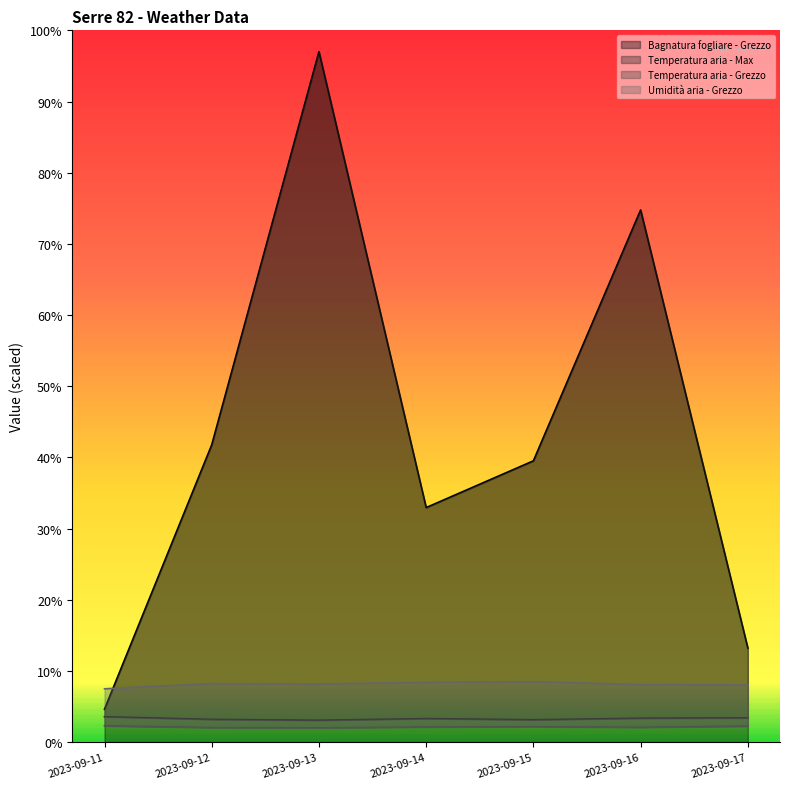

At which category does Temperatura aria - Max reach its first local peak?

2023-09-14